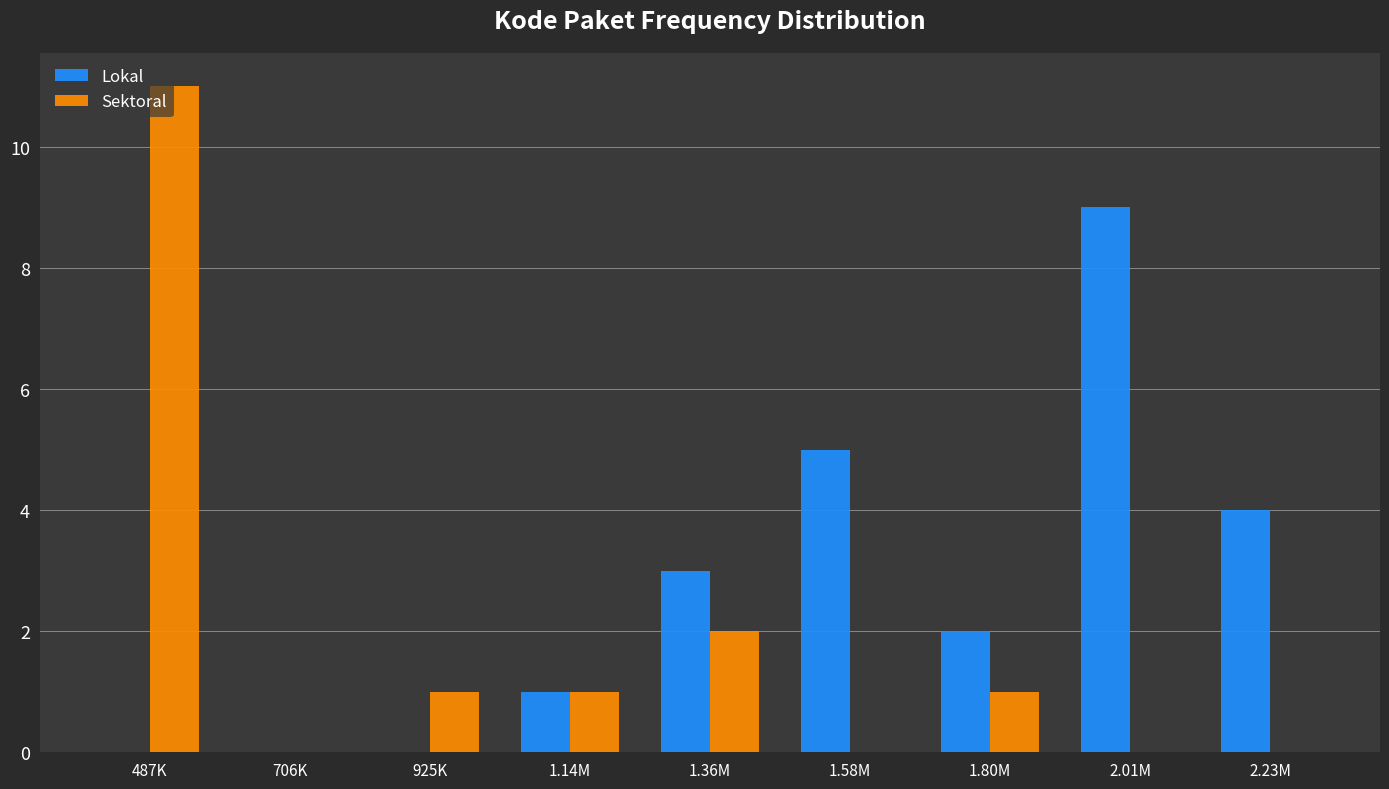

Between 1.80M and 2.01M, which series saw the biggest shift?

Lokal